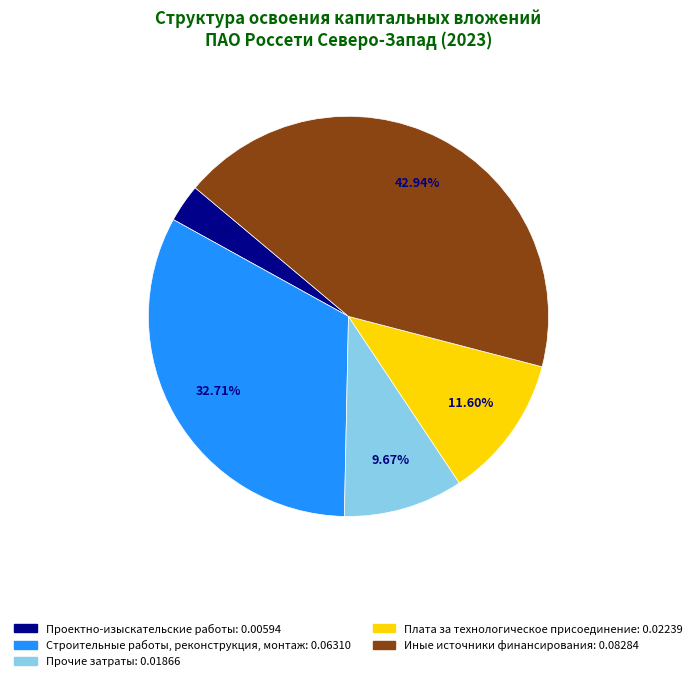

Is there any slice that represents more than half of the pie?

No